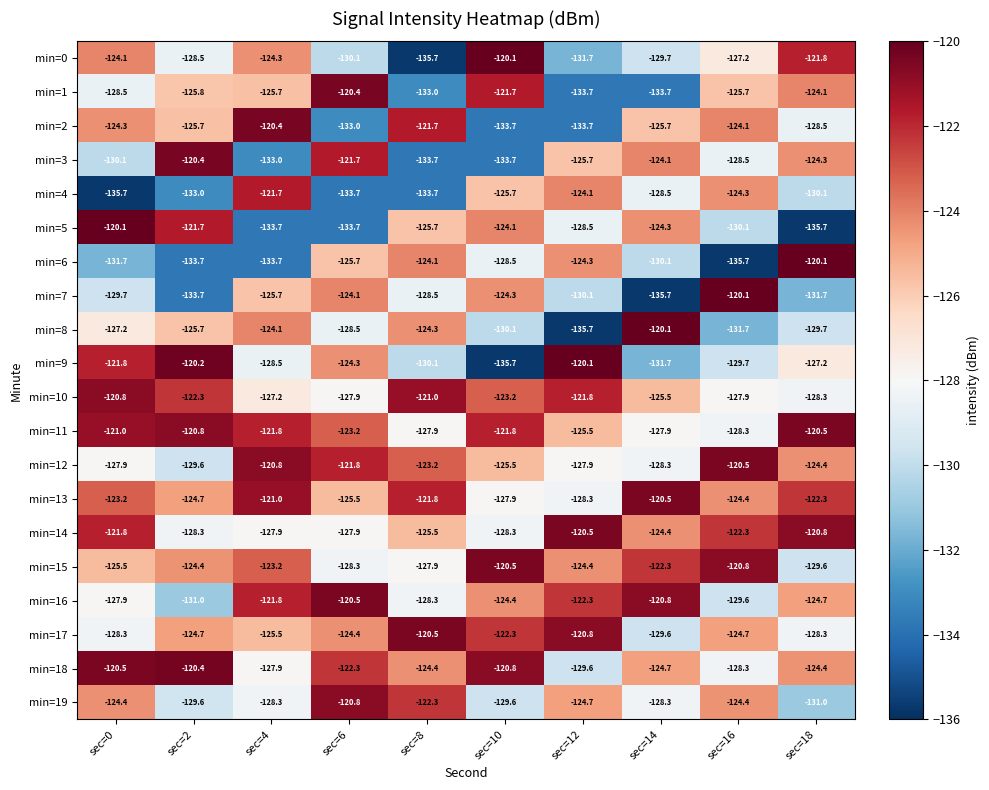

Where does the min=12 series first go above -124?

sec=4